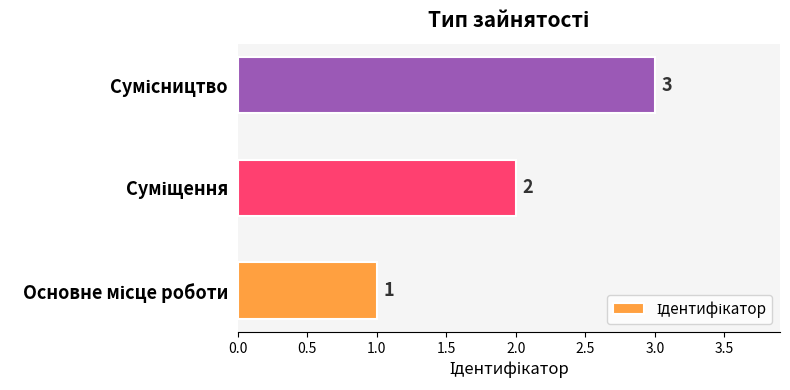

What is the maximum value shown in the chart?

3